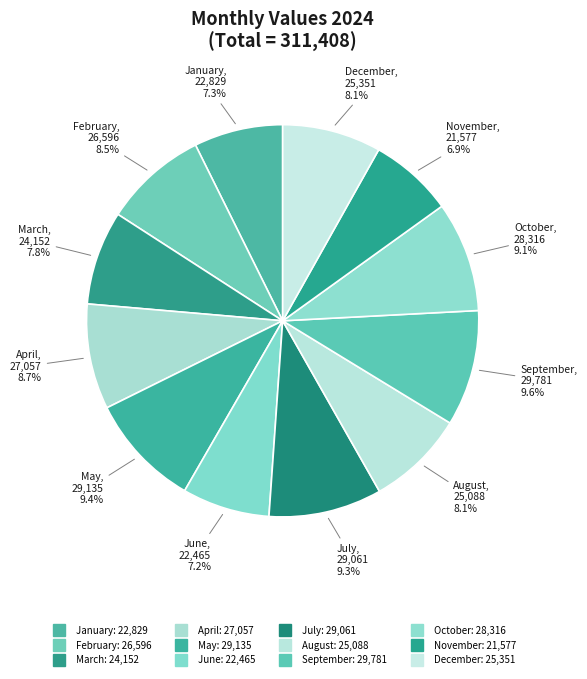

Between October and April, which is larger?

October